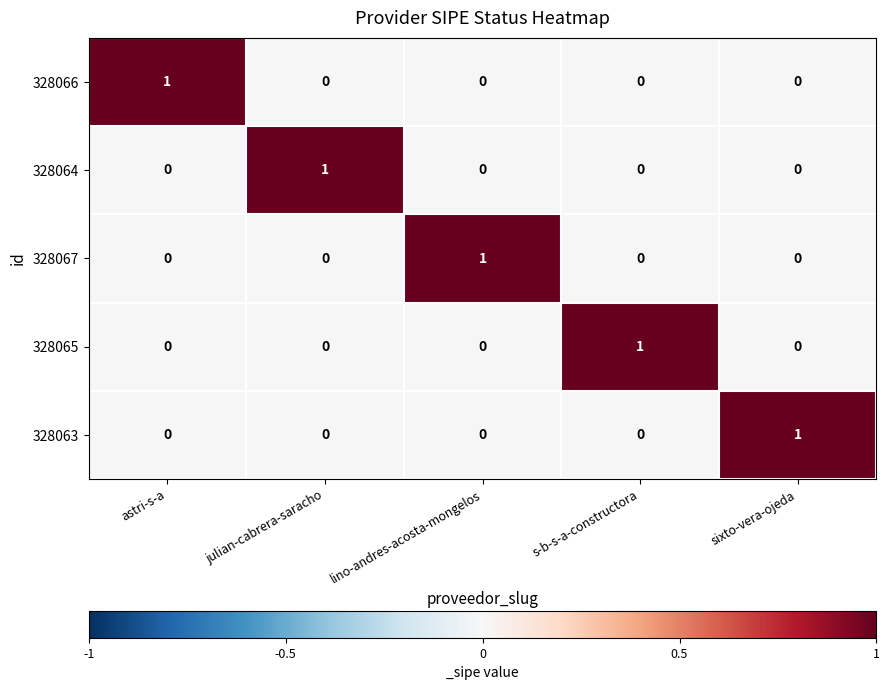

How many distinct data groups are displayed?

5